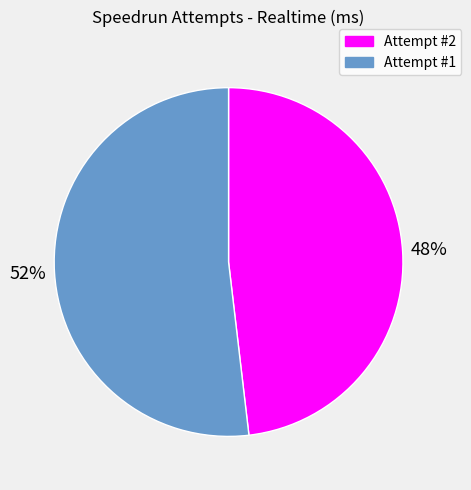

How many slices are in this pie chart?

2